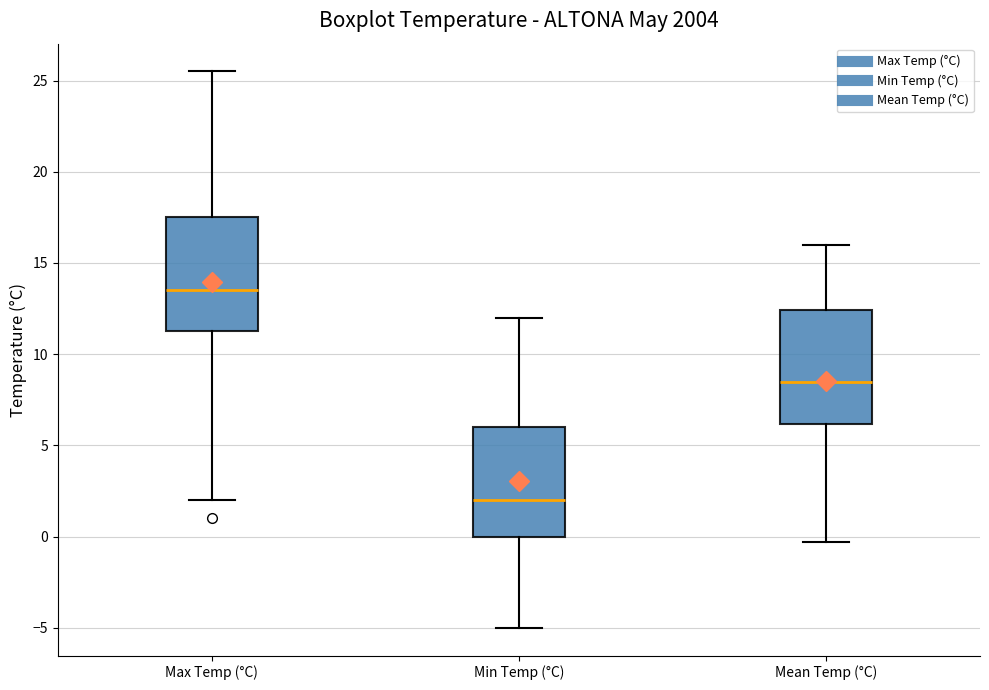

Reading left to right, read every box against the y-axis: the position of its median line, the range the box covers, and the ends of its whiskers. The values are not printed on the chart, so give them approximately, as read against the axis.

Max Temp (°C): median 13.5, box 11.5 to 17.5, whiskers 2.0 to 25.5
Min Temp (°C): median 2.0, box 0.0 to 6.0, whiskers -5.0 to 12.0
Mean Temp (°C): median 8.5, box 6.0 to 12.5, whiskers -0.5 to 16.0